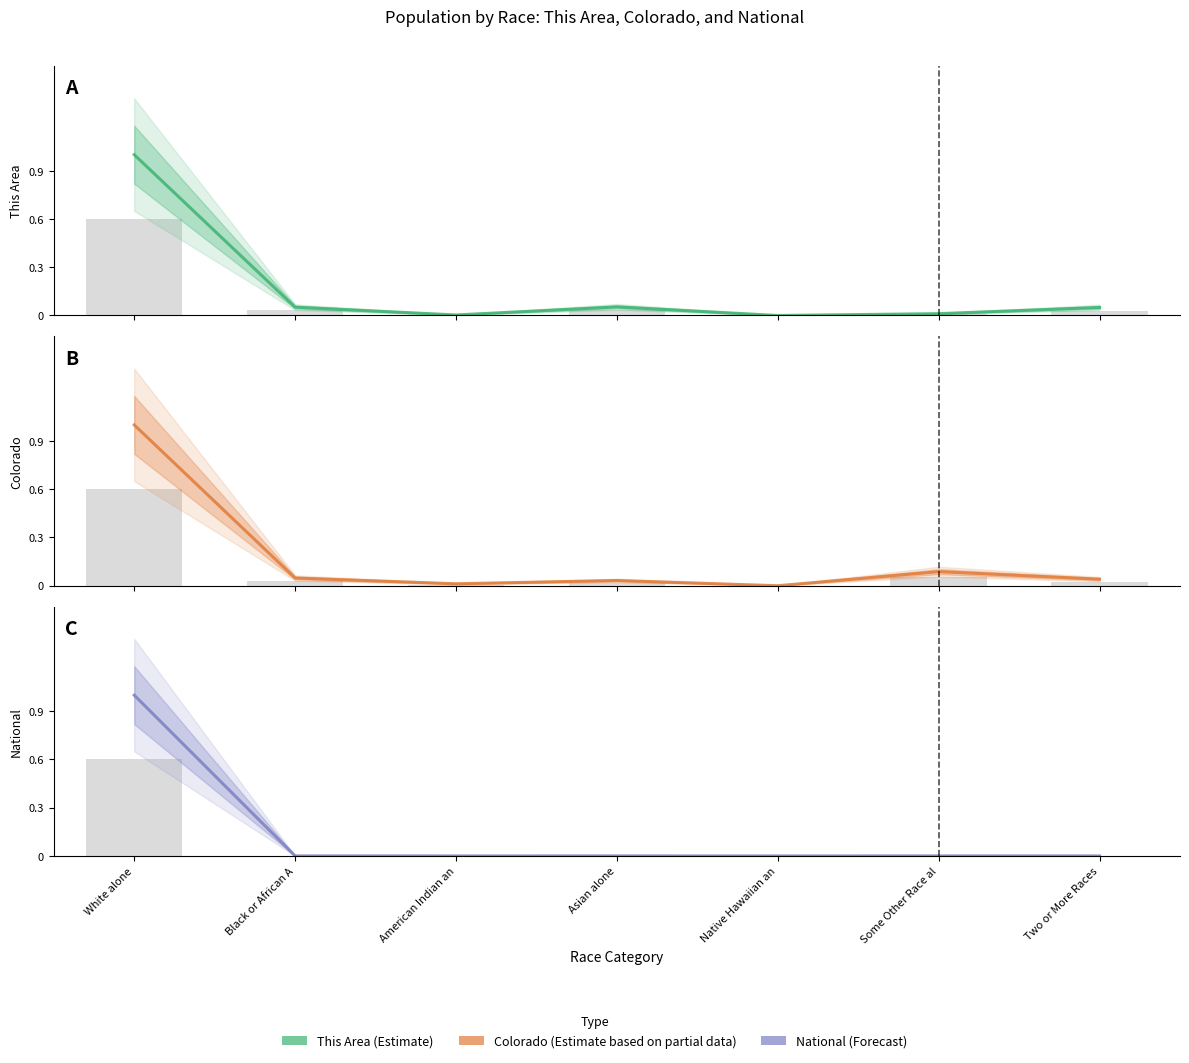

How many bars are there in each group?

3